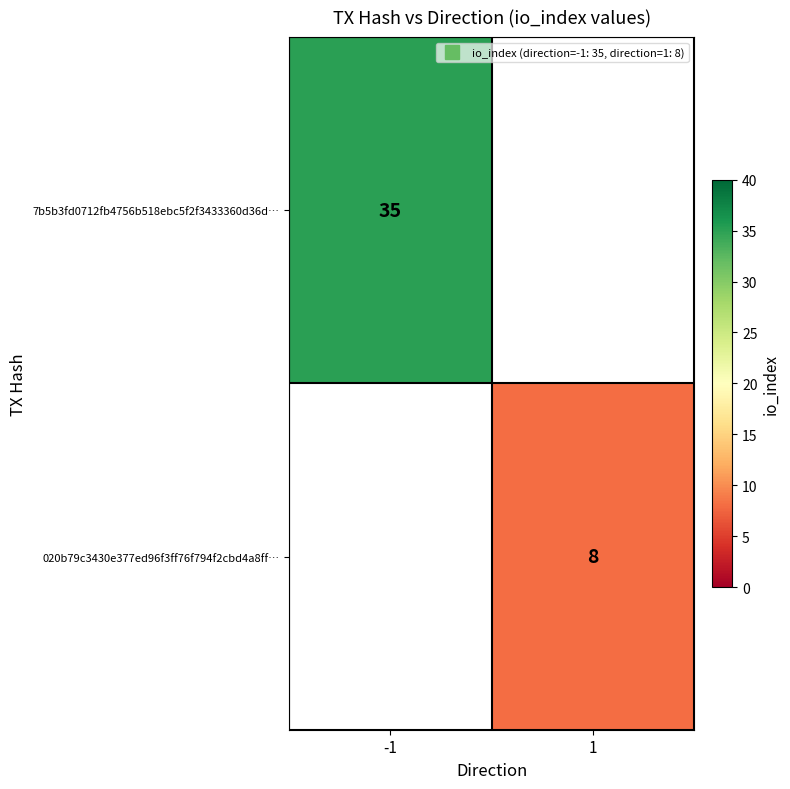

What is the greatest value displayed?

35.0